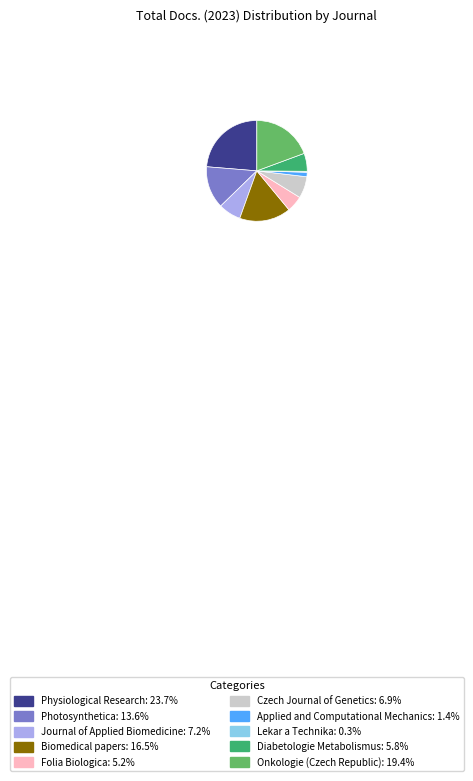

What is the smallest slice in the pie chart?

Lekar a Technika